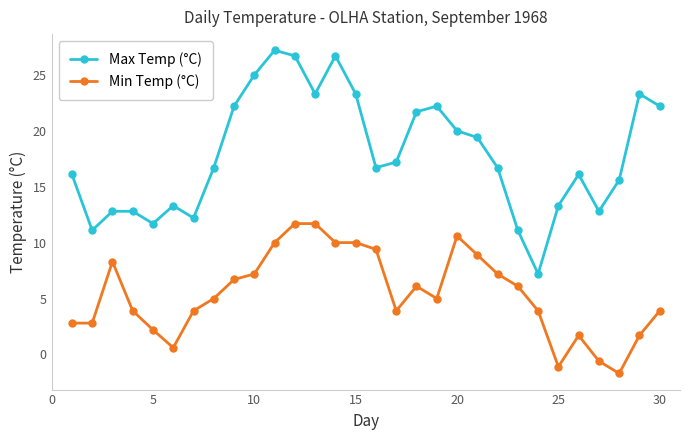

List the series in order of their overall mean, lowest first.

Min Temp (°C), Max Temp (°C)